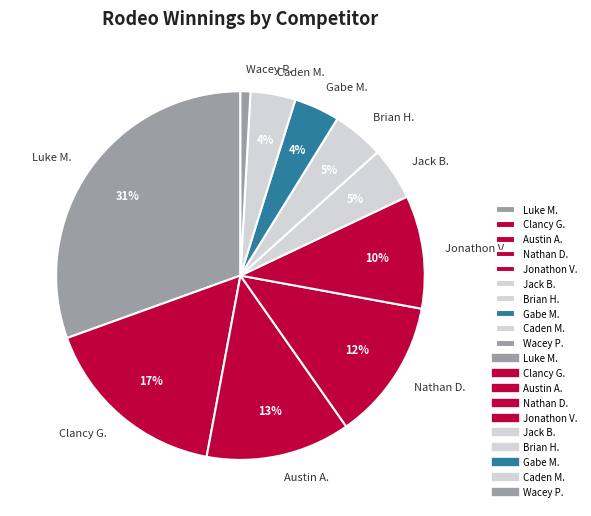

Is the sum of Brian H. and Jack B. greater than half?

No